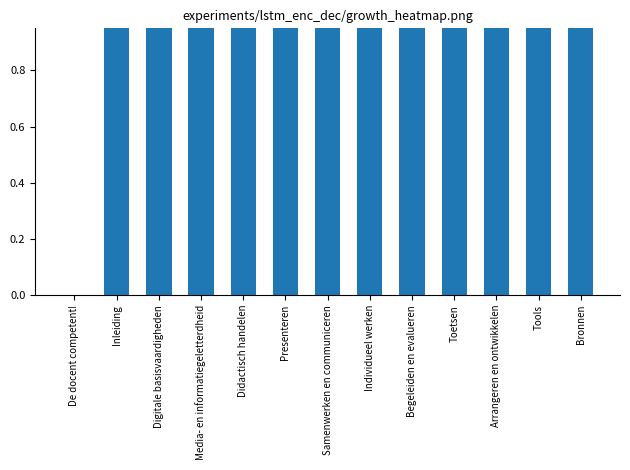

Which category has the lowest value across all series?

De docent competent!